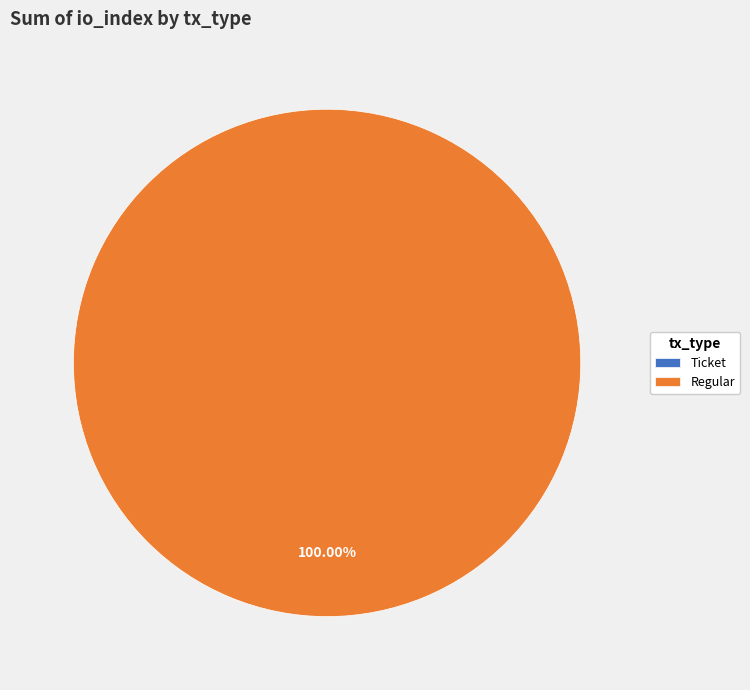

Is there a majority slice in this chart?

Yes